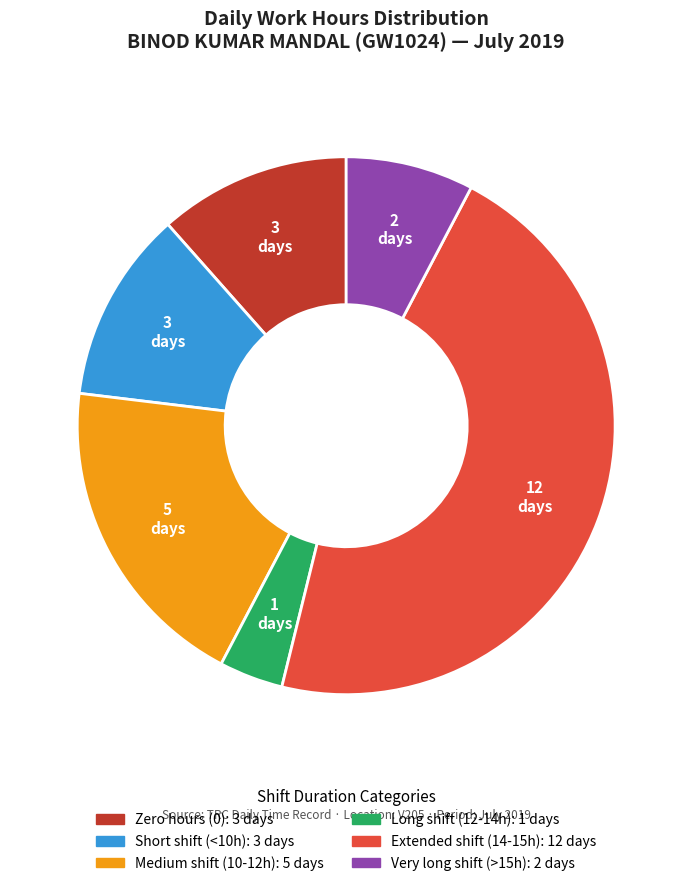

Is there a majority slice in this chart?

No